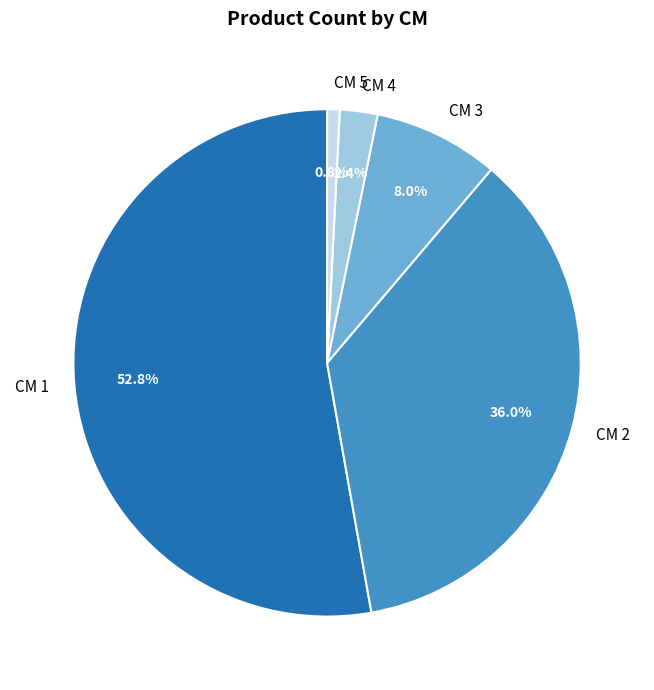

Which category has the biggest portion of the pie?

CM 1